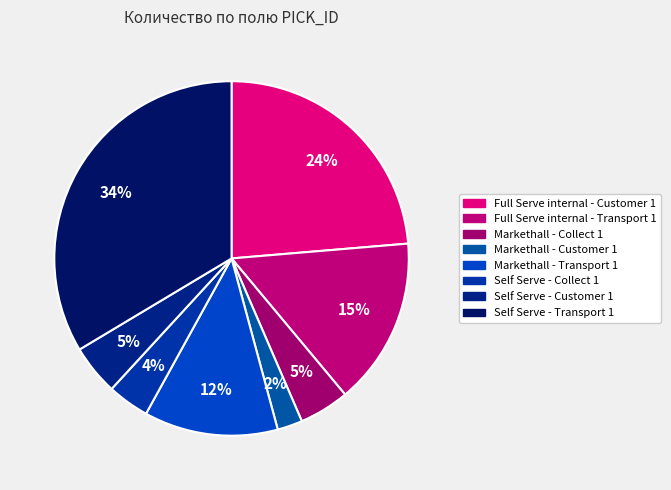

Approximately how many times larger is the value at Full Serve internal - Transport 1 compared to Self Serve - Customer 1?

3.3